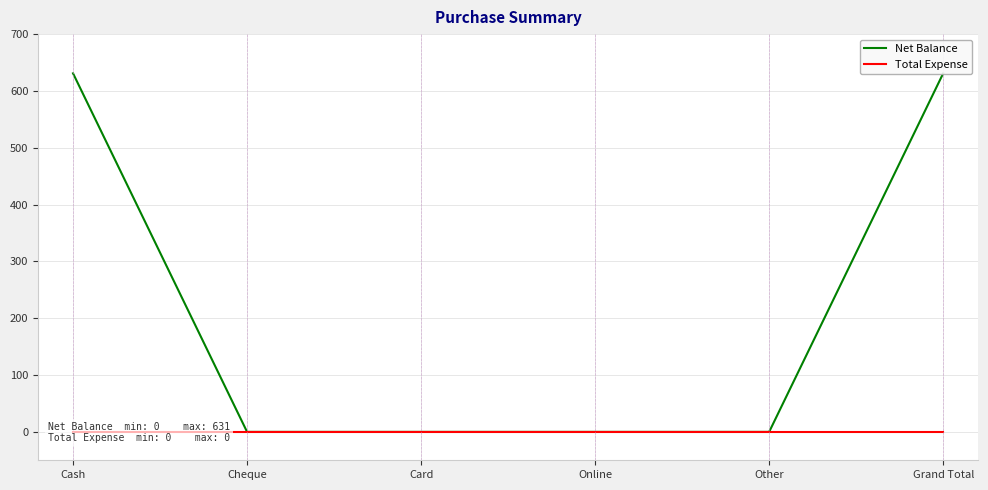

What is the label of the 2nd point from the left?

Cheque